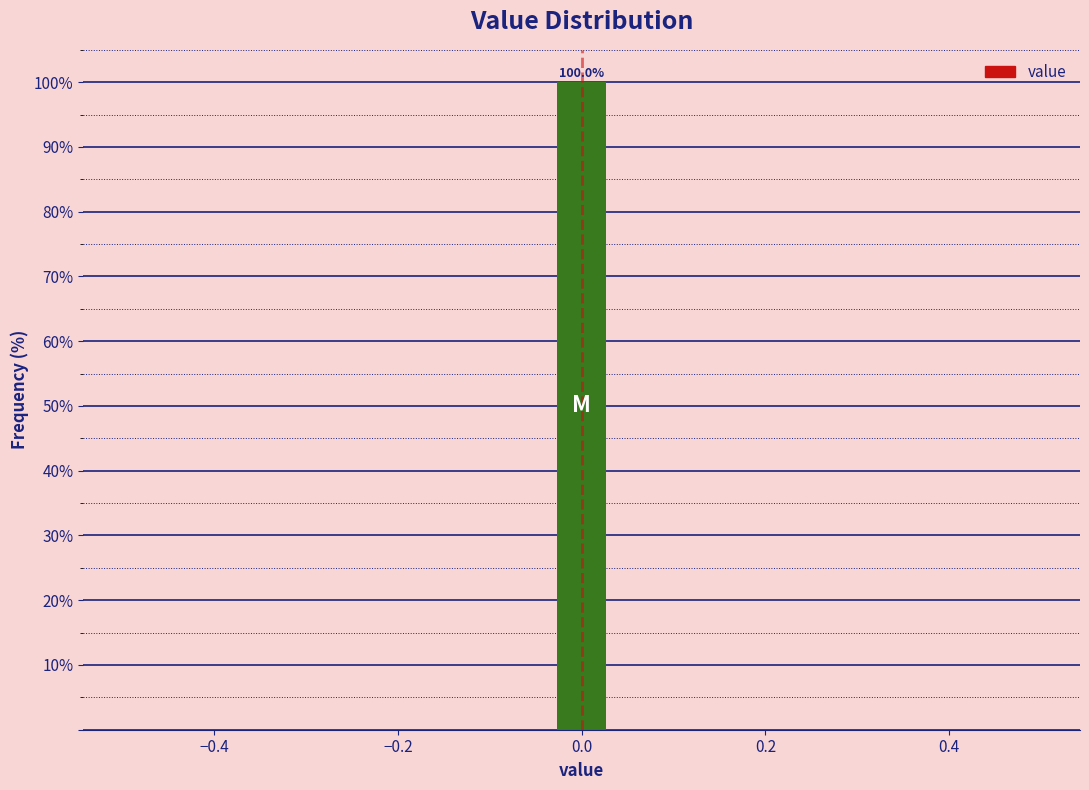

Around what value on the x-axis is the tallest bar? Give the approximate position of its centre, as read against the axis.

0.00